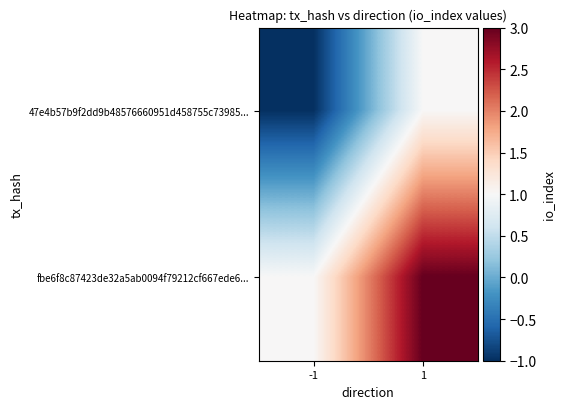

Between 1 and -1, which is larger?

1